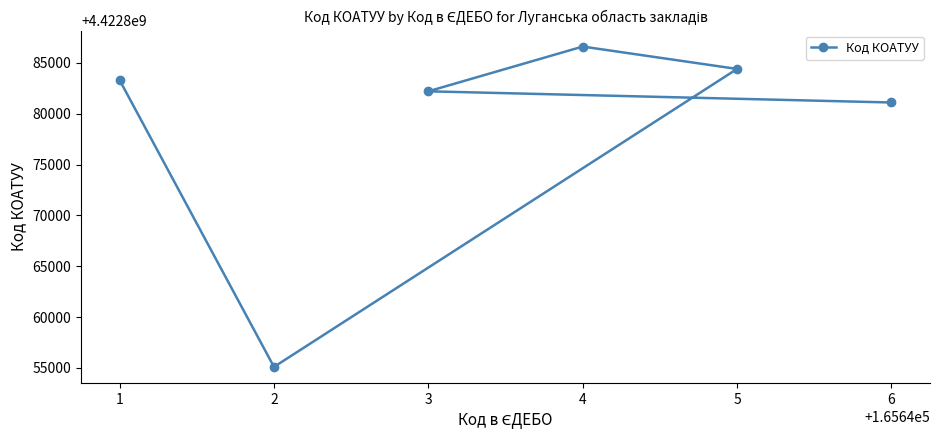

What is the value of the 3rd point from the left?

4422882201